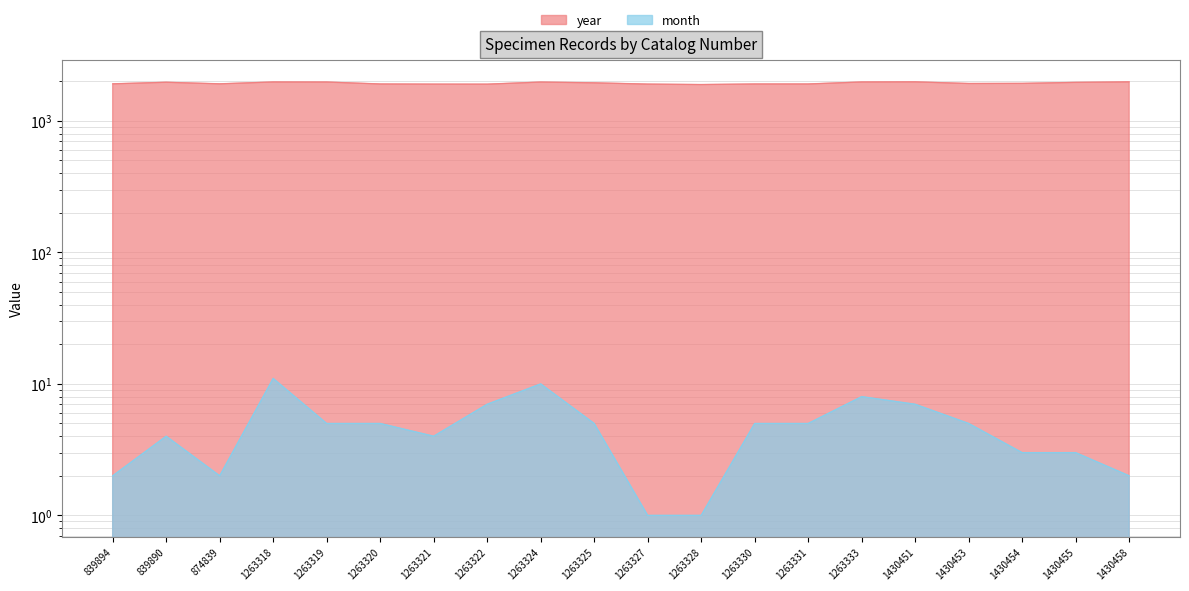

Is it true that year equals 1914 at 839894?

True